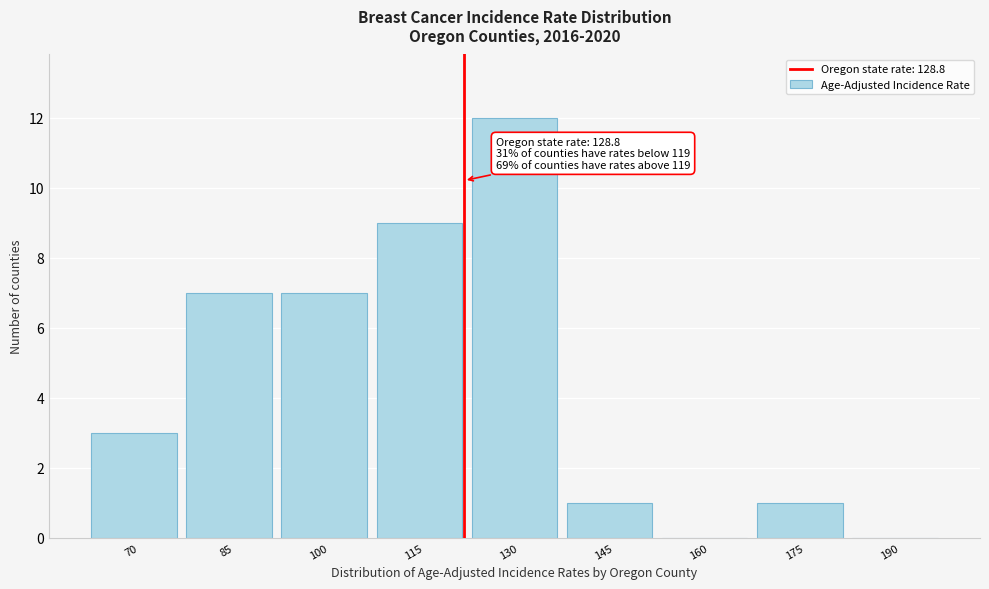

Reading left to right, what are all the values shown in this chart?

70=3	85=7	100=7	115=9	130=12	145=1	160=0	175=1	190=0